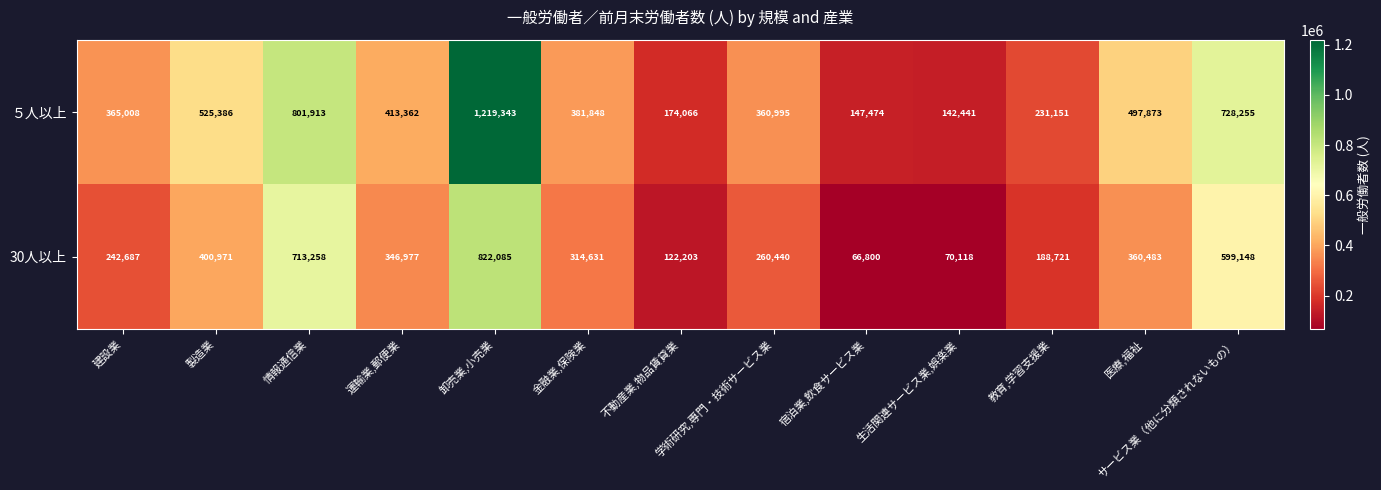

What is the maximum value shown in the chart?

1219343